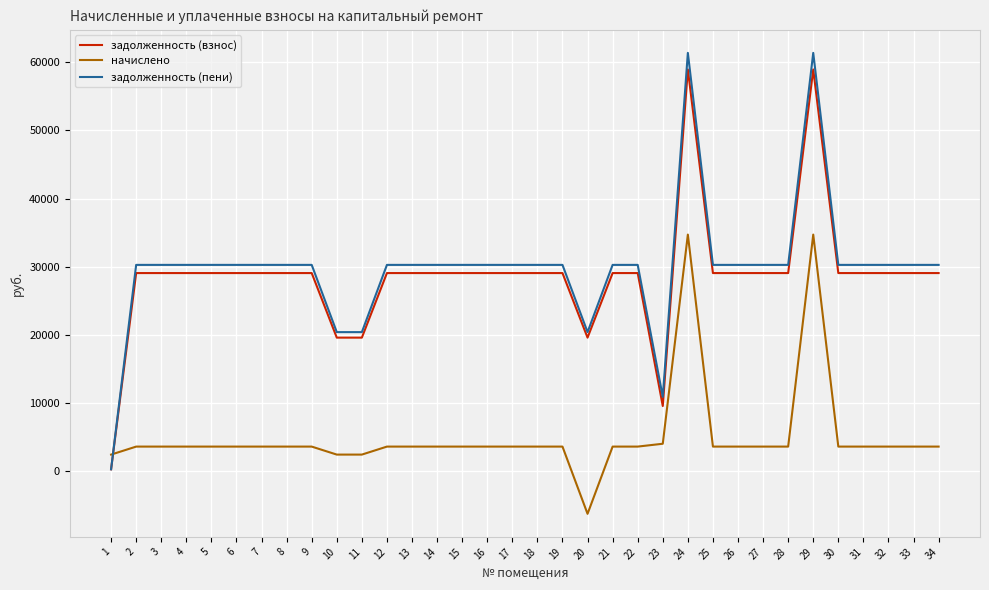

How many times do задолженность (пени) and начислено cross each other?

1